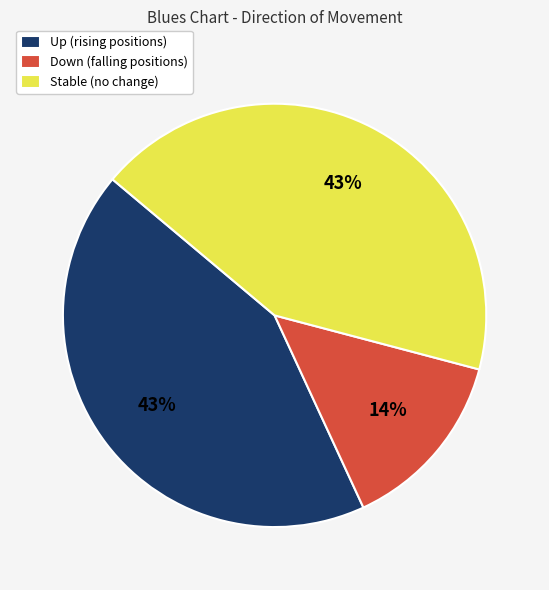

Do Down (falling positions) and Stable (no change) together represent more than half of the pie?

Yes